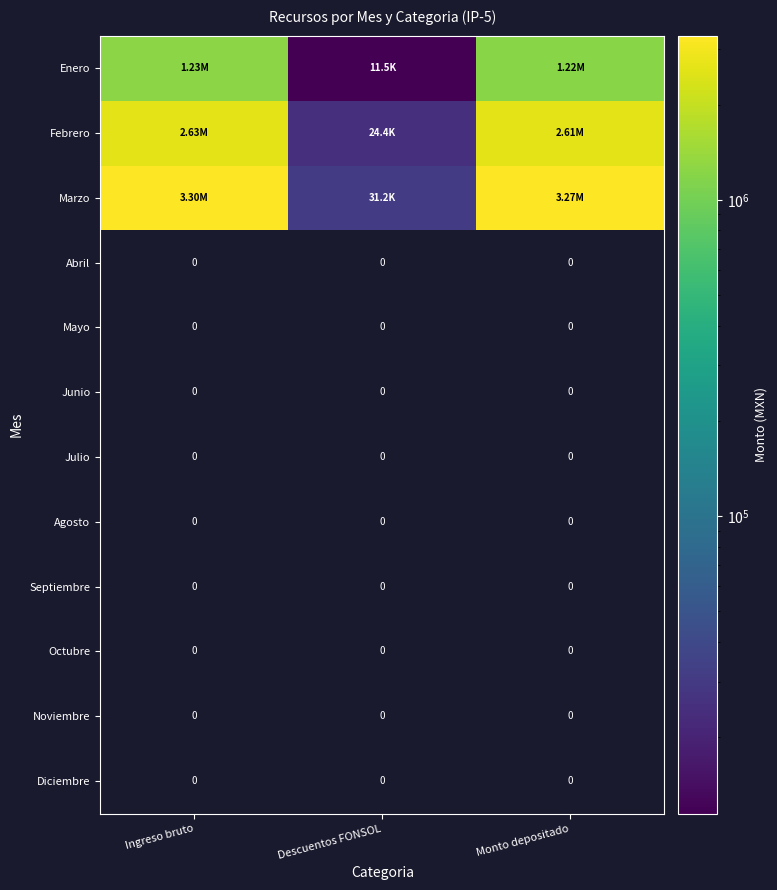

Which series has the largest total across all categories?

Marzo